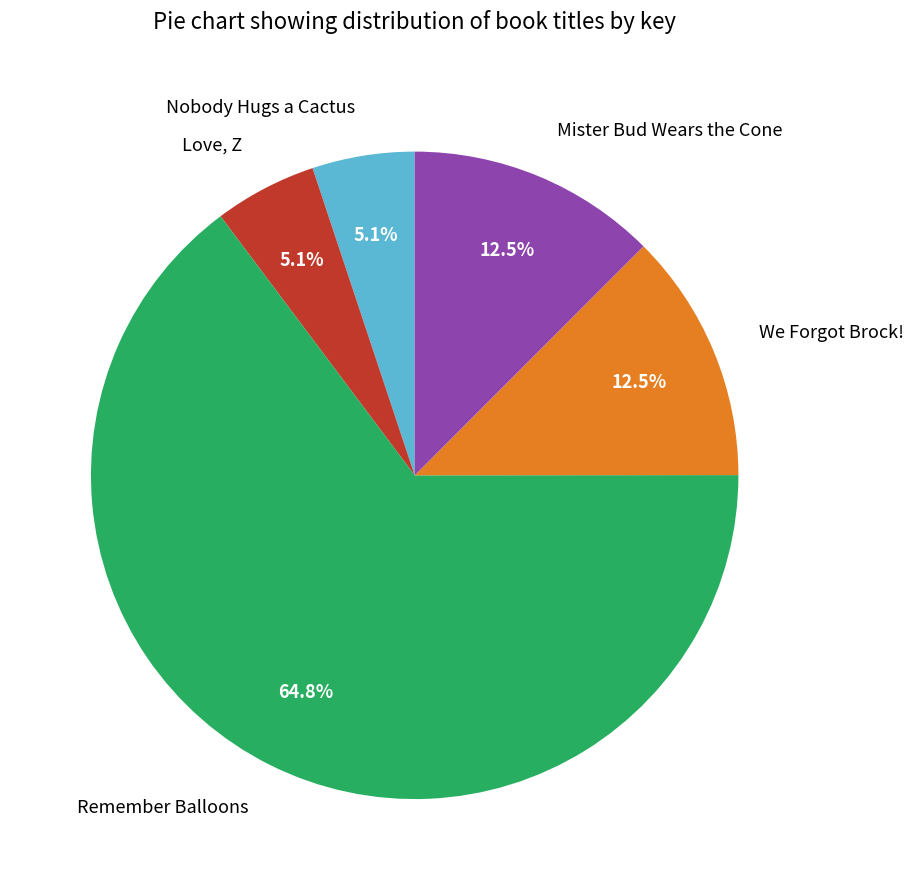

Which slice is the largest?

Remember Balloons